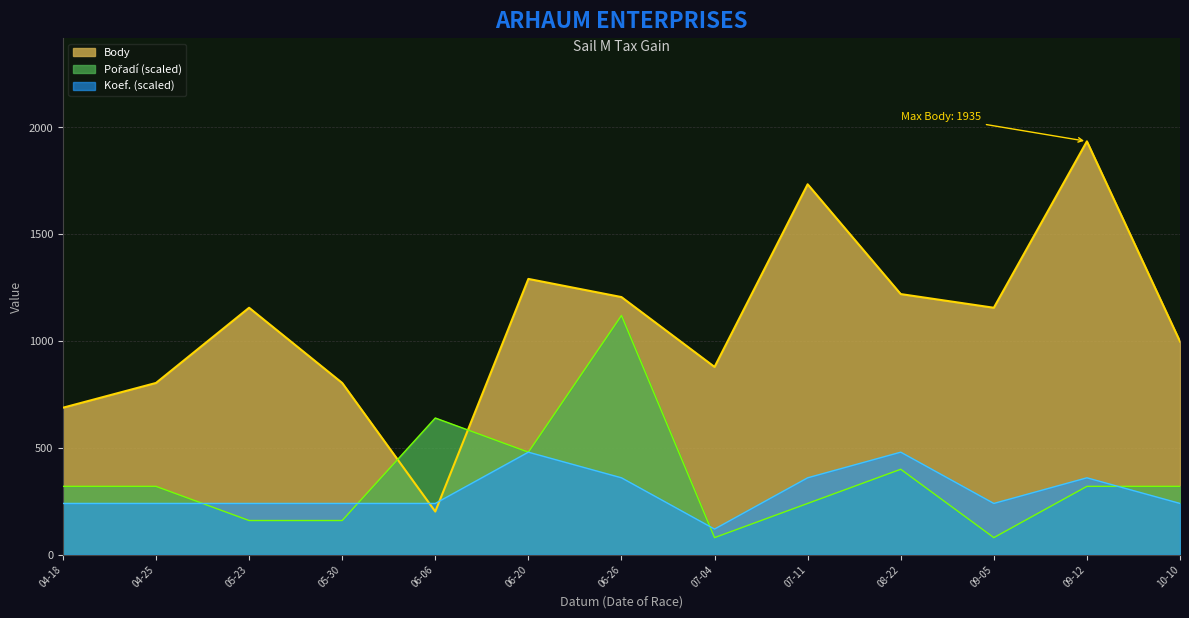

What is the total value across all series at 04-25?

1364